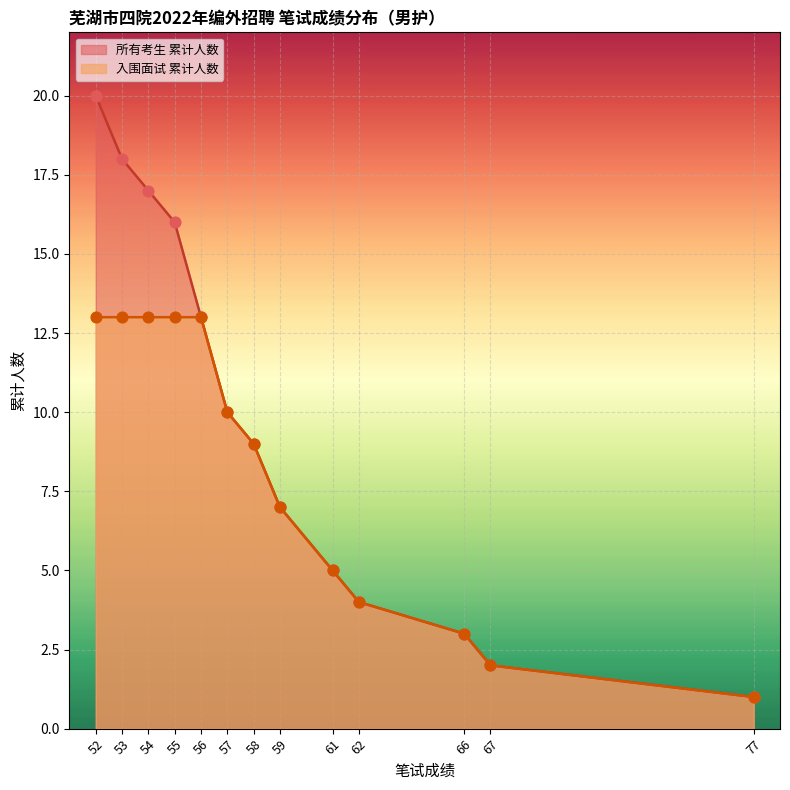

What is the change in value from 52 to 77?

-19